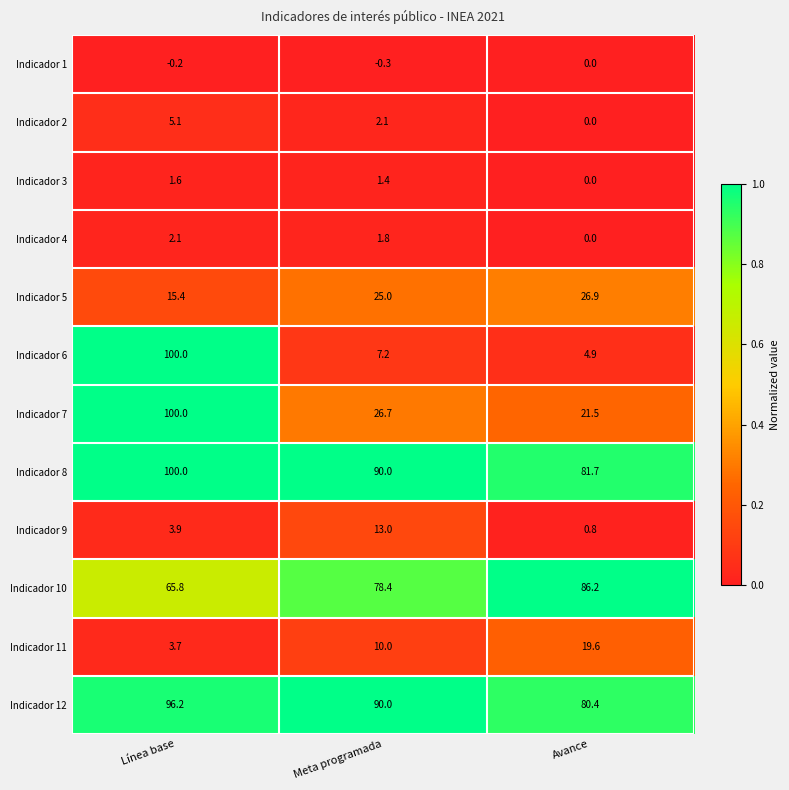

Between Línea base and Meta programada, which series saw the biggest shift?

Indicador 6